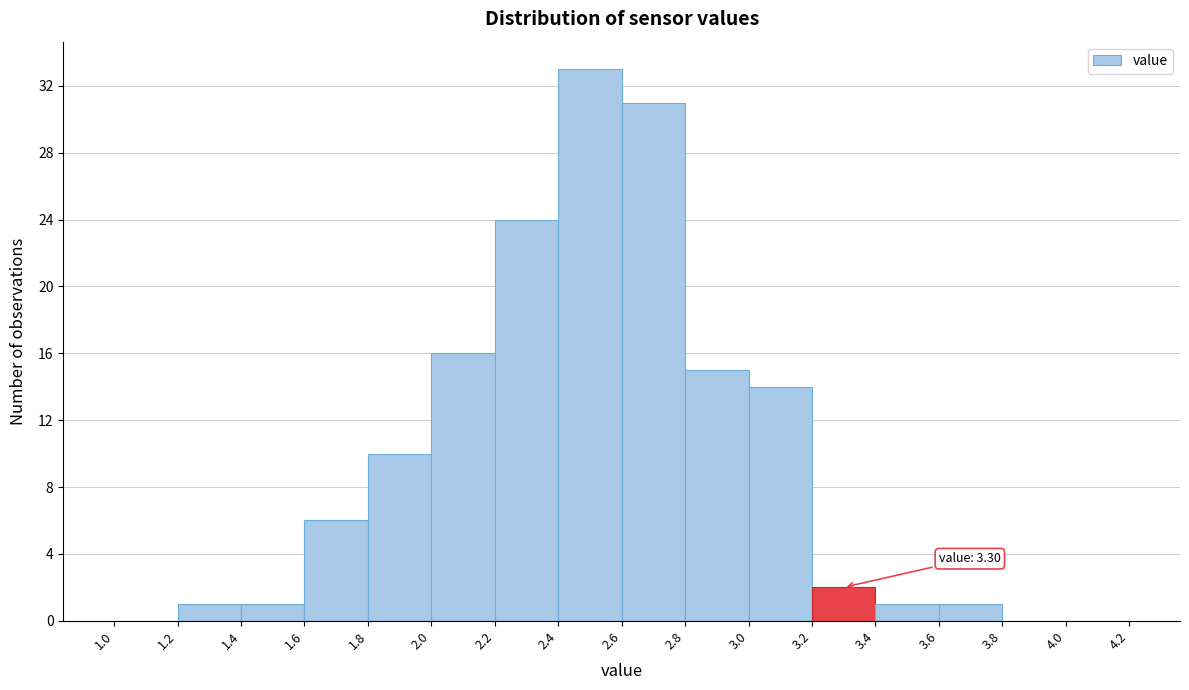

Which range on the x-axis has the tallest bar?

2.4 to 2.6